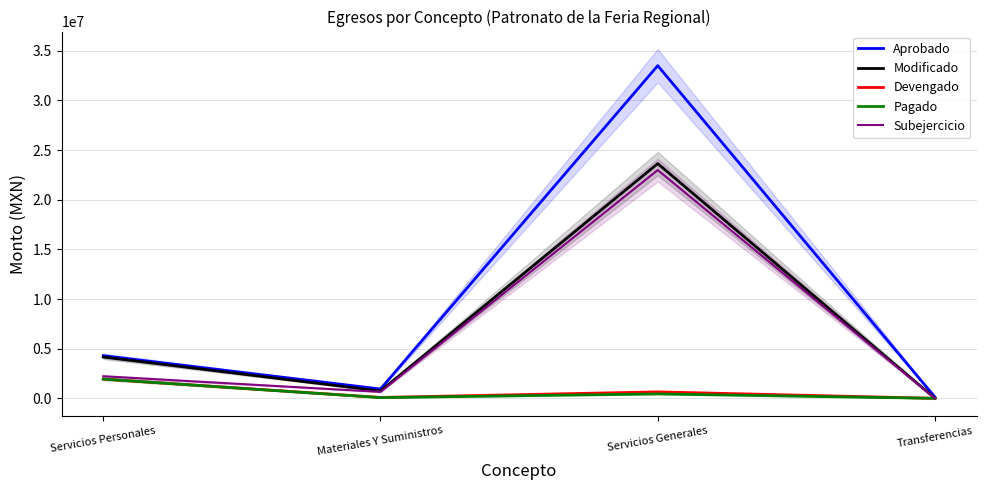

The value of Aprobado at Servicios Personales is 4292027.0. True or false?

True